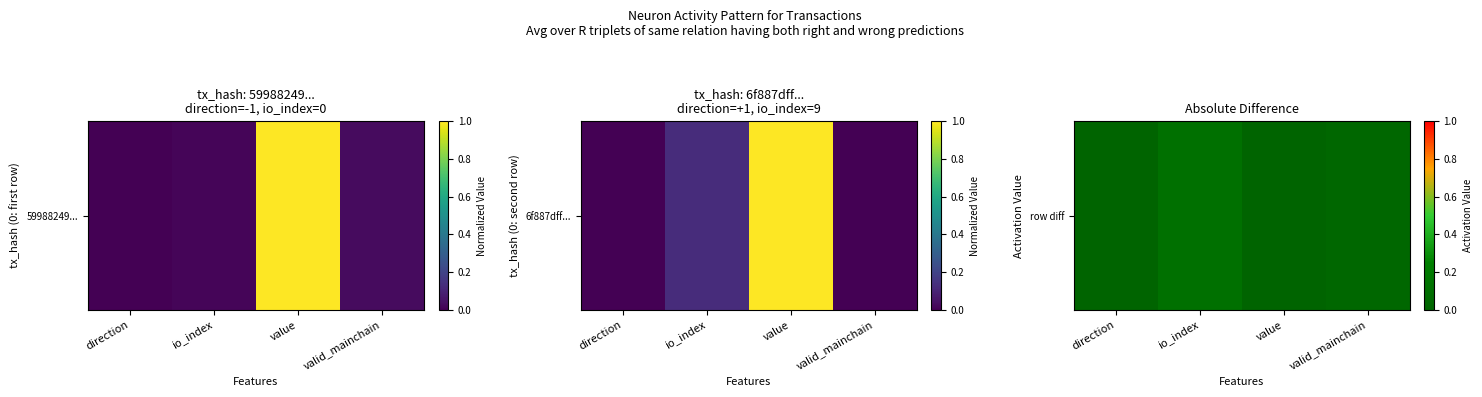

Rank the categories by value from lowest to highest.

direction, value, valid_mainchain, io_index